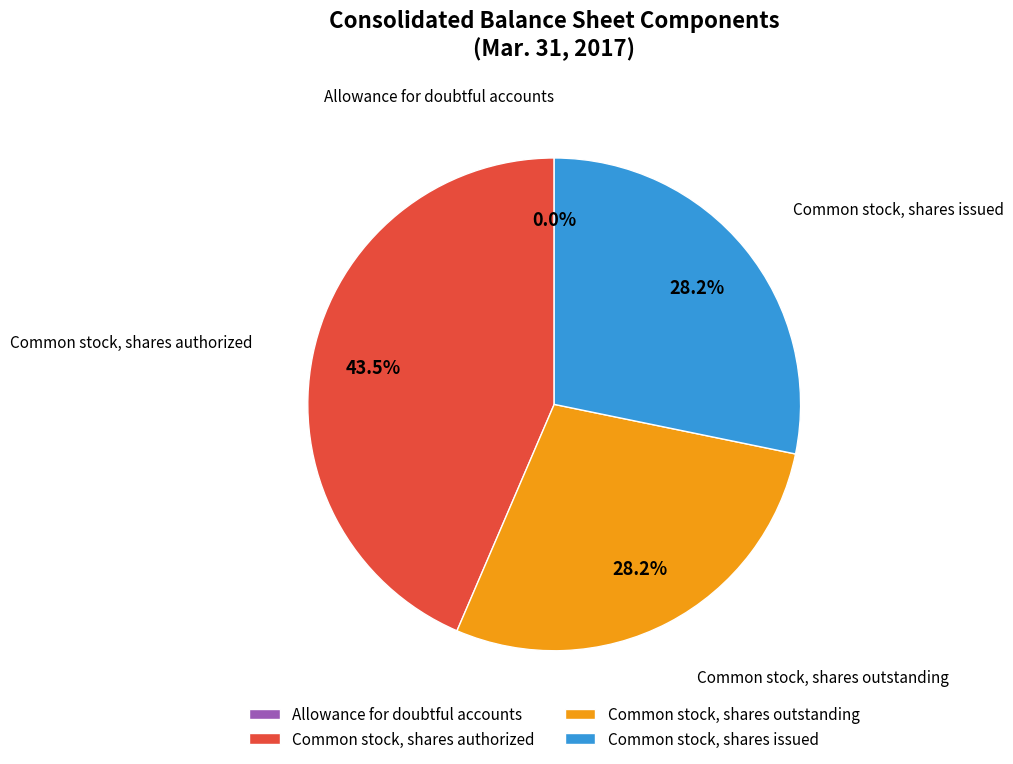

What is the ratio of the value at Common stock, shares authorized to the value at Common stock, shares outstanding?

1.5